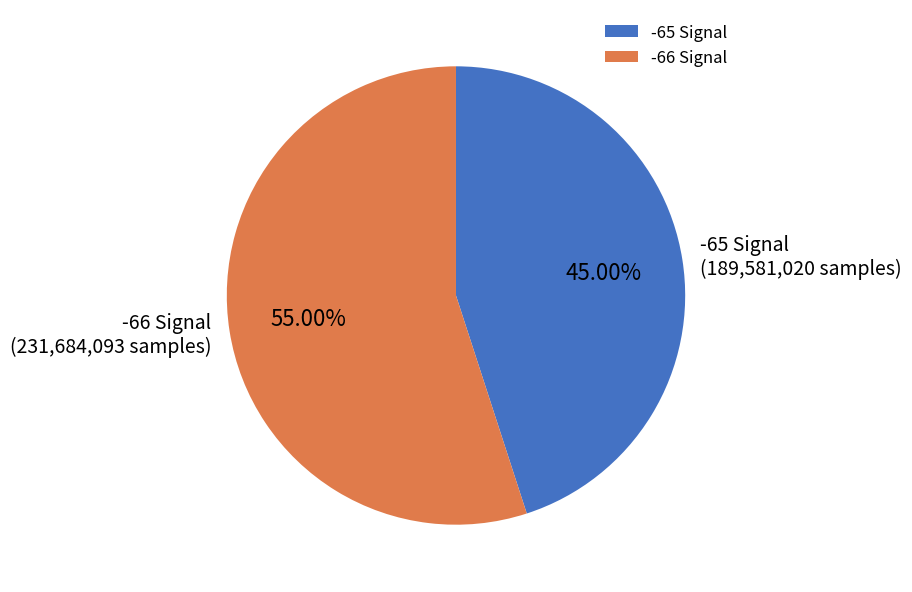

Does -66 Signal represent more than half of the total?

Yes